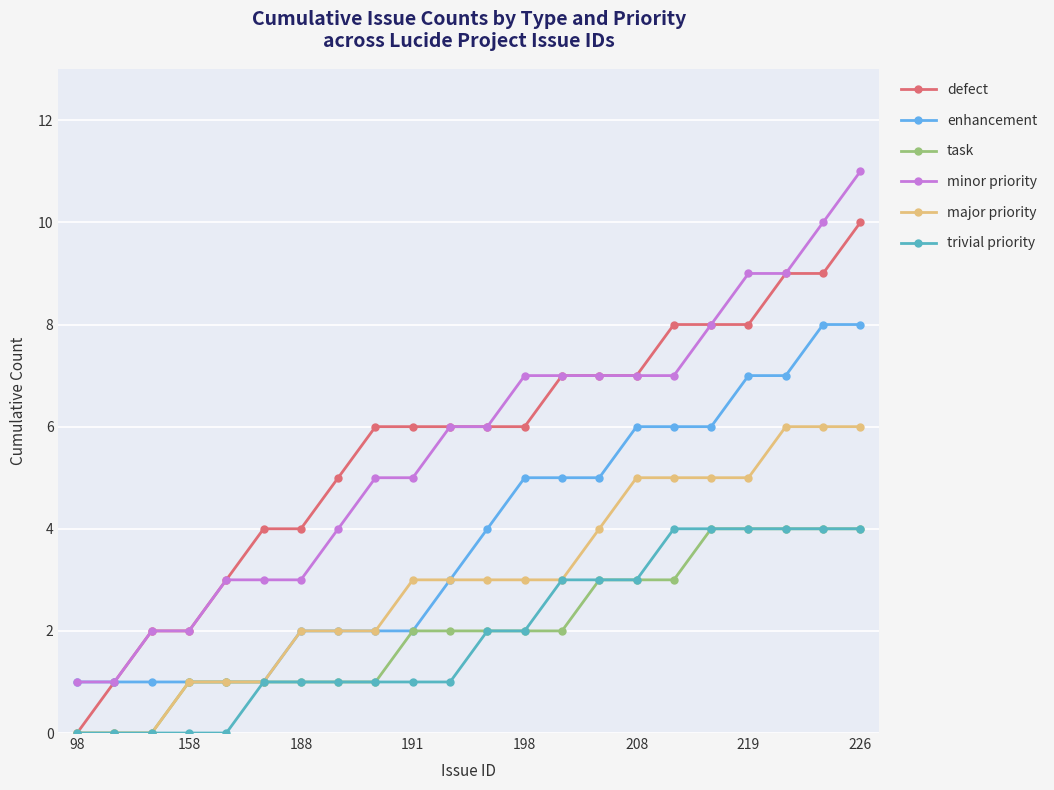

How many lines are shown in the chart?

6